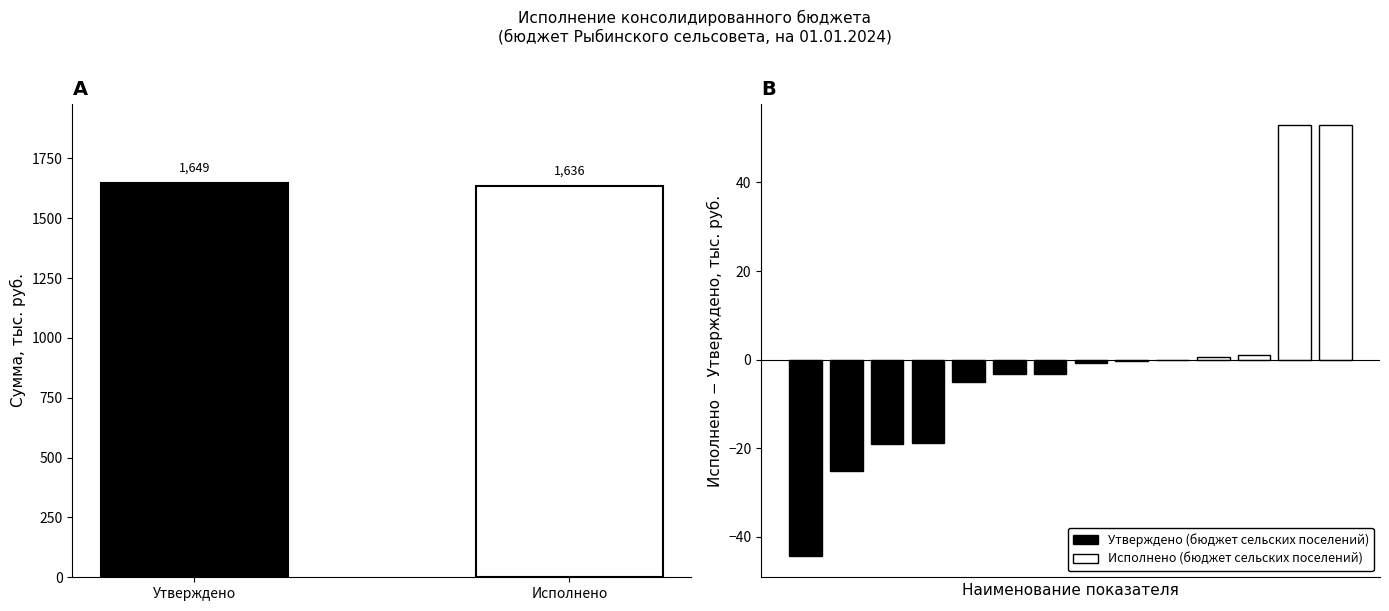

What position from the right is Исполнено?

1